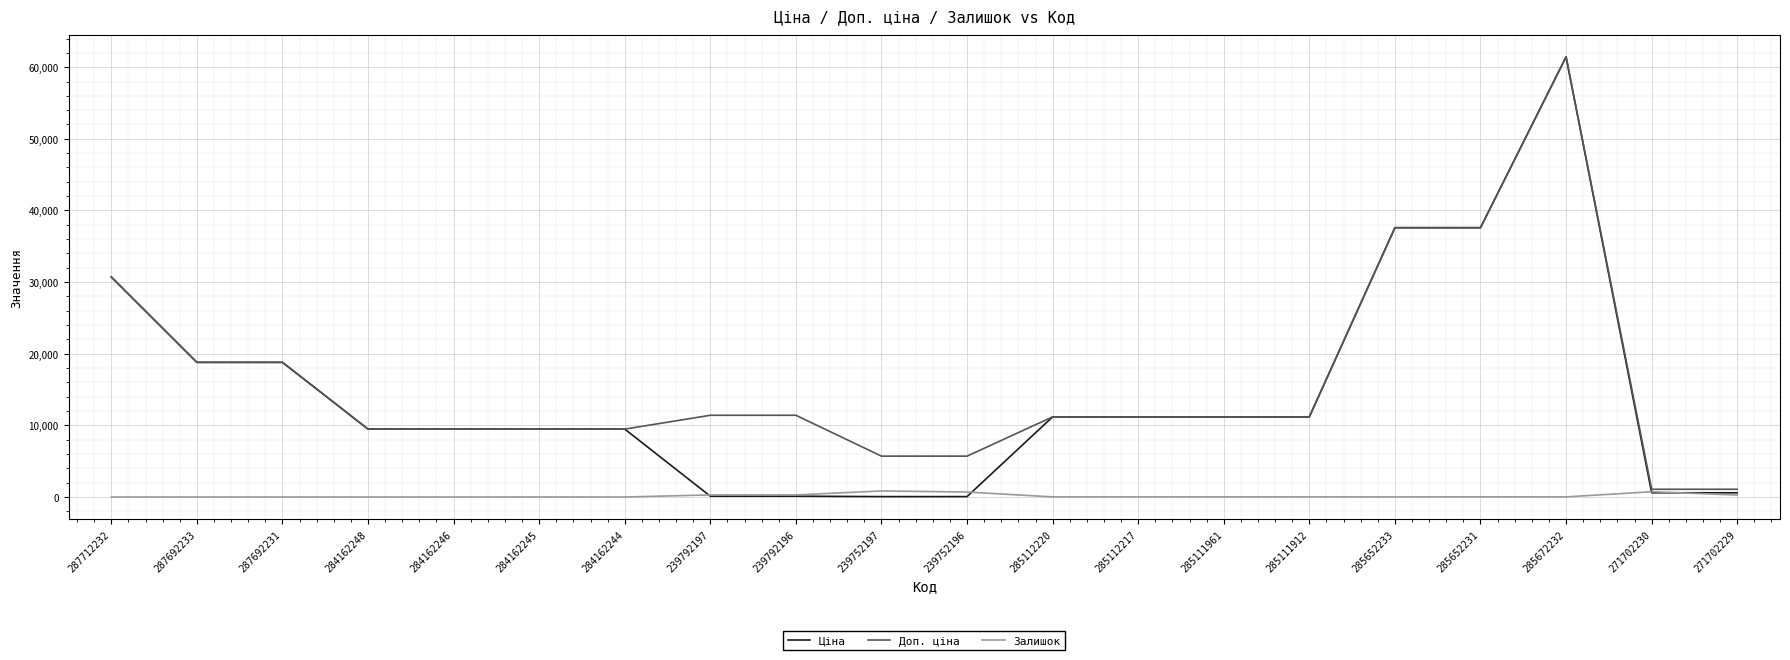

What is the lowest value of the Доп. ціна series?

1081.7